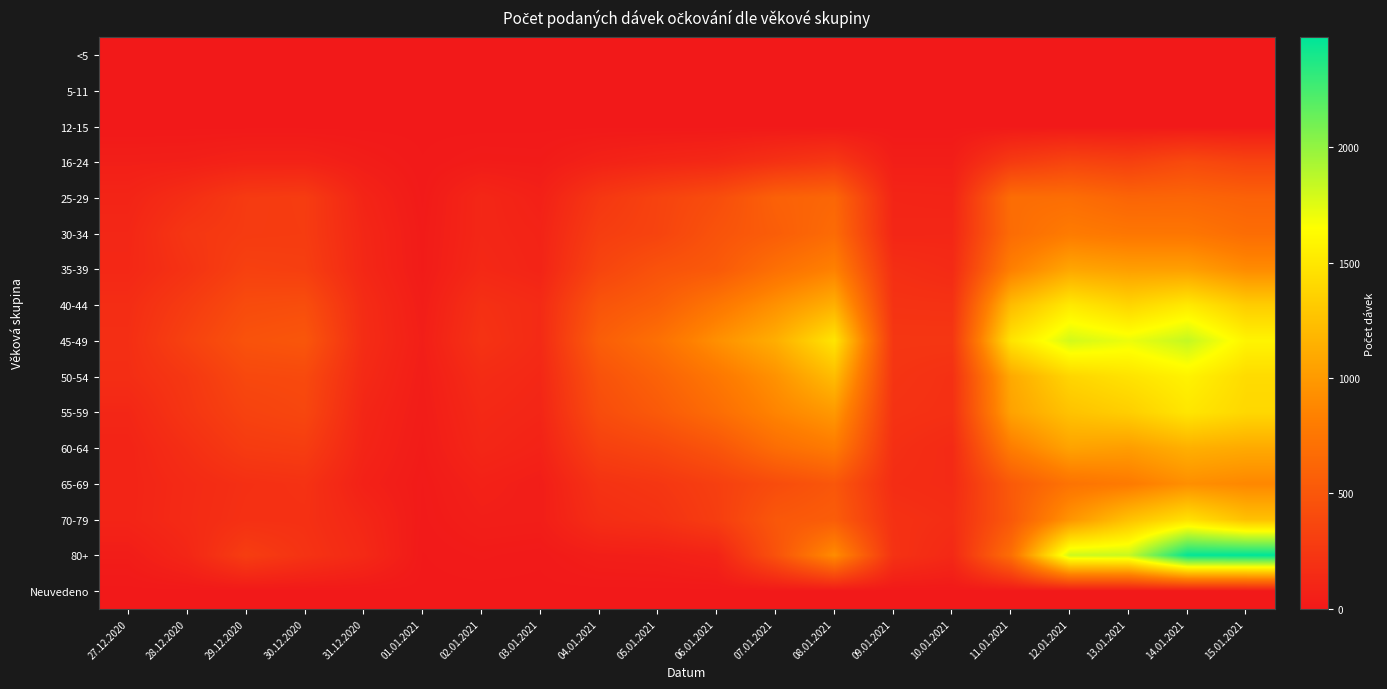

Rank the series at 27.12.2020 from highest to lowest value.

45-49, 50-54, 40-44, 35-39, 30-34, 55-59, 25-29, 70-79, 60-64, 65-69, 16-24, 80+, <5, 5-11, 12-15, Neuvedeno